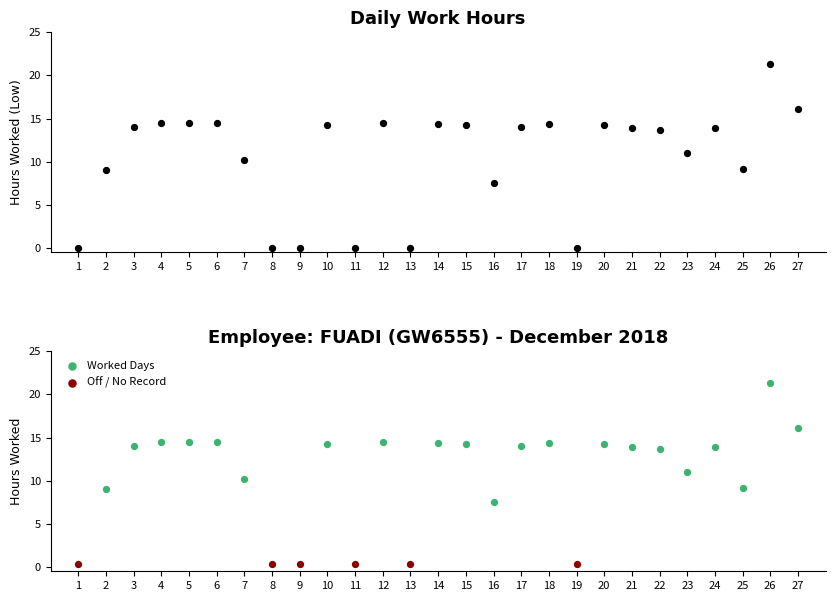

What is the change in value from 11 to 26?

+21.3